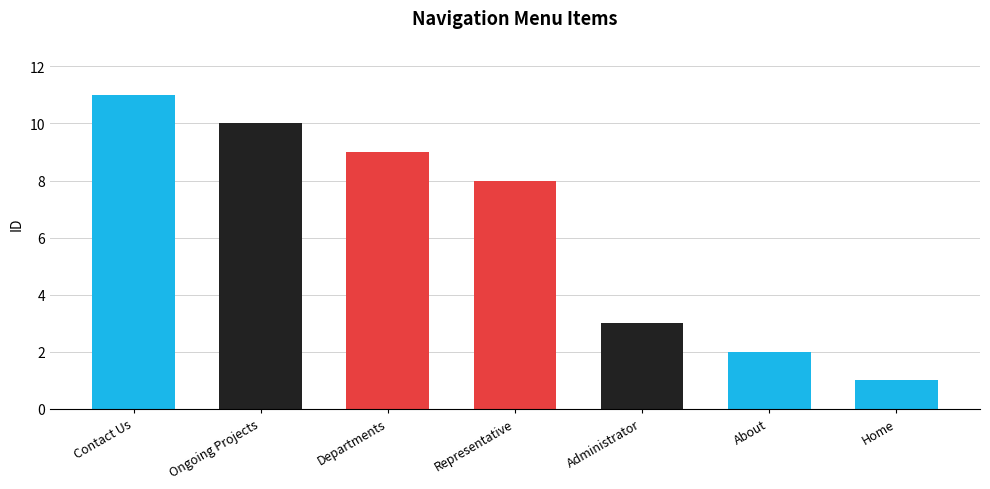

The chart shows a value of 10 at Ongoing Projects. True or false?

True